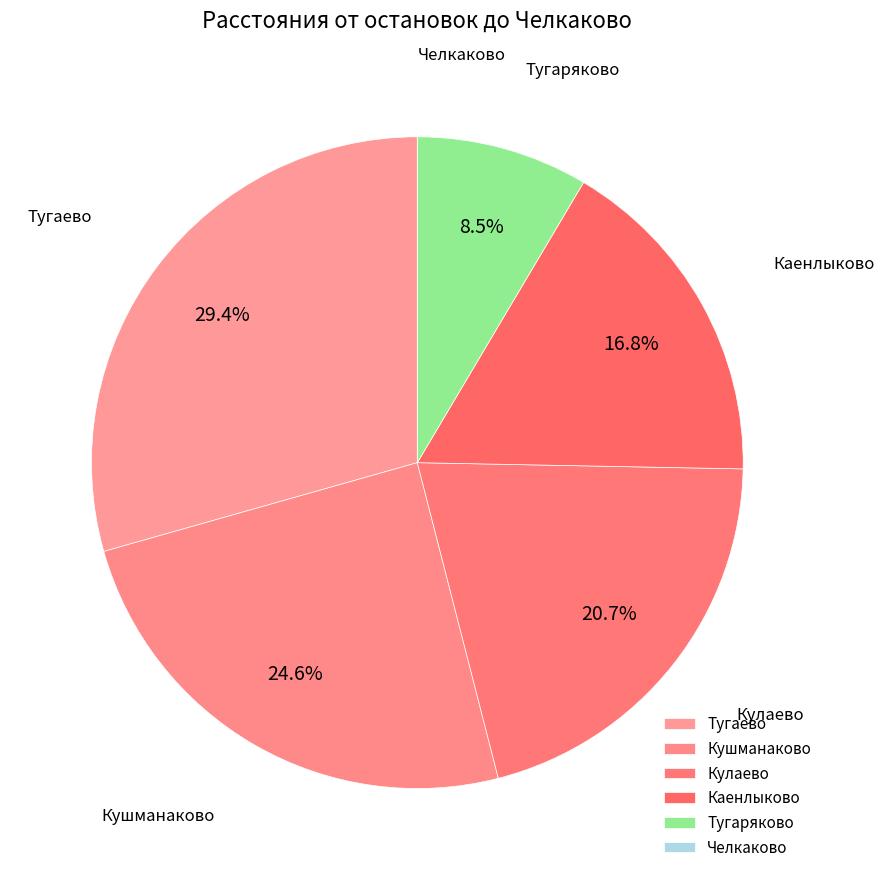

Which slice is the largest?

Тугаево